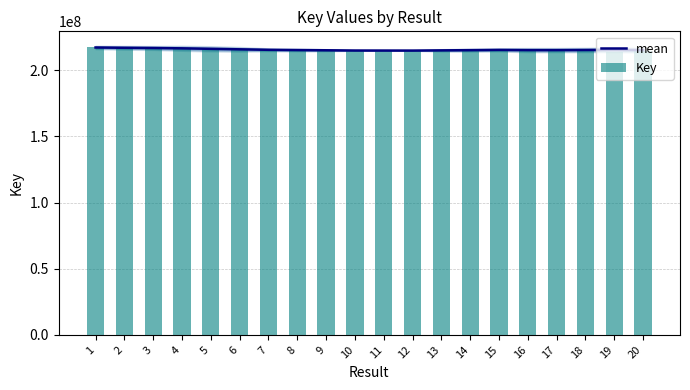

At which category is the sum across all series the highest?

1